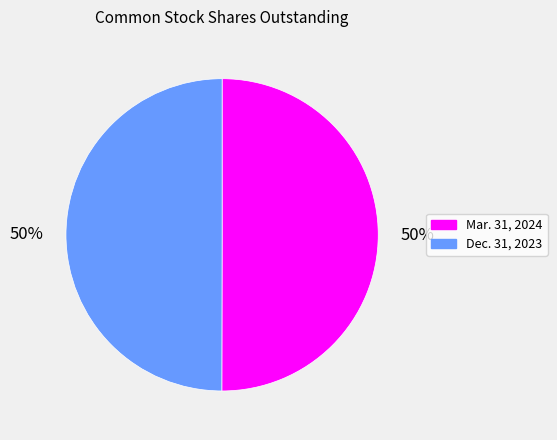

To the nearest percent, what is the combined percentage of Dec. 31, 2023 and Mar. 31, 2024?

100%